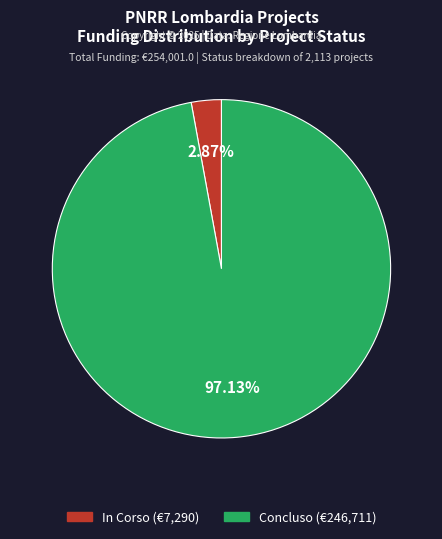

Is the sum of Concluso and In Corso greater than half?

Yes